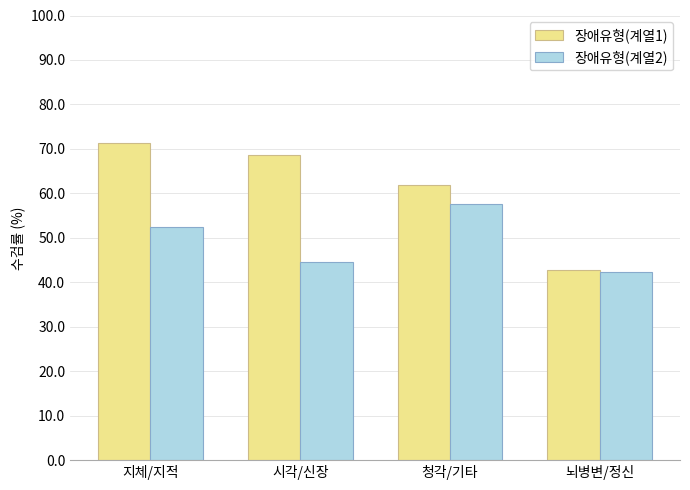

The 장애유형(계열2) series shows 57.6 at 청각/기타. True or false?

True